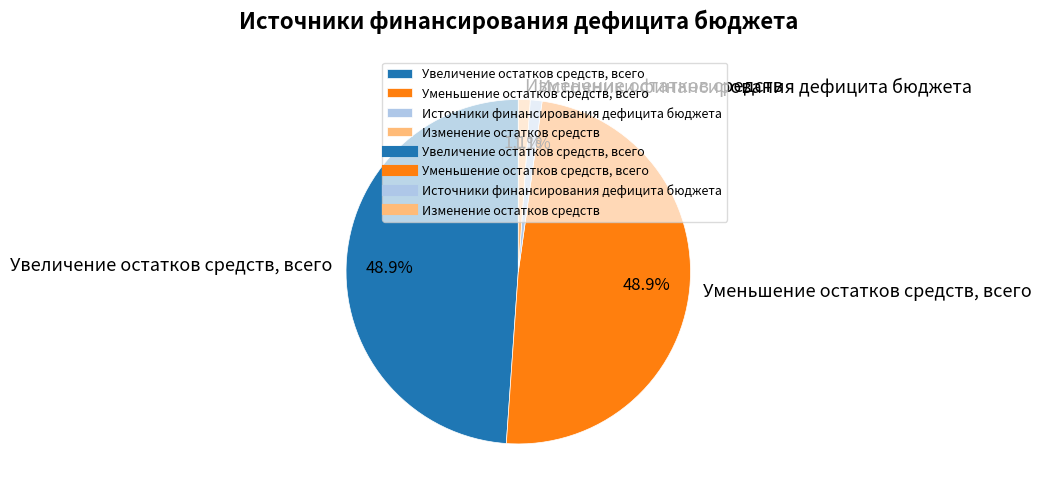

To the nearest percent, what portion does Увеличение остатков средств, всего represent?

49%